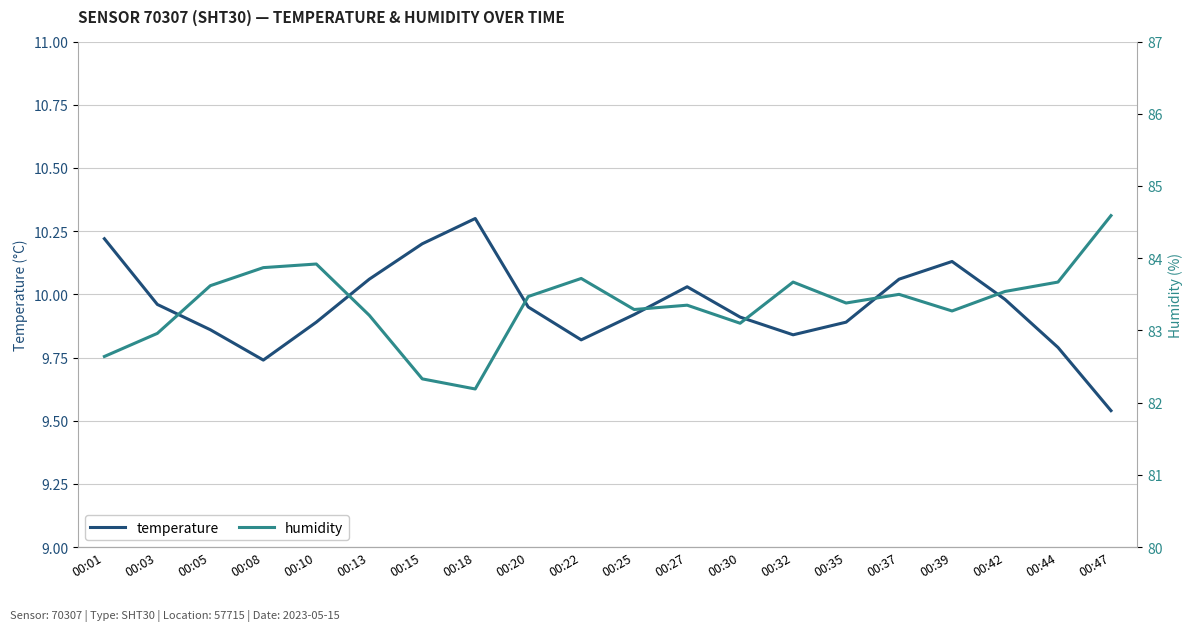

Which category has the lowest value across all series?

00:47